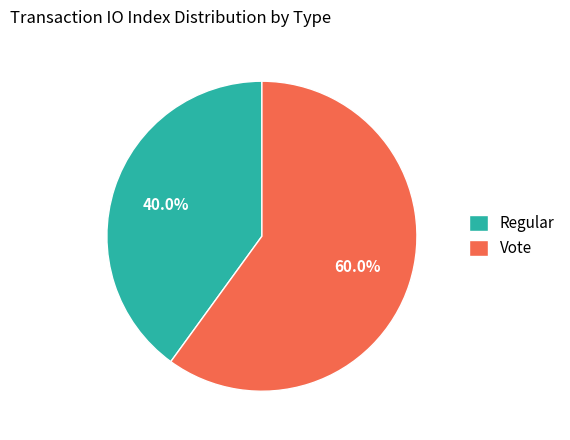

Rank the categories by value from lowest to highest.

Regular, Vote